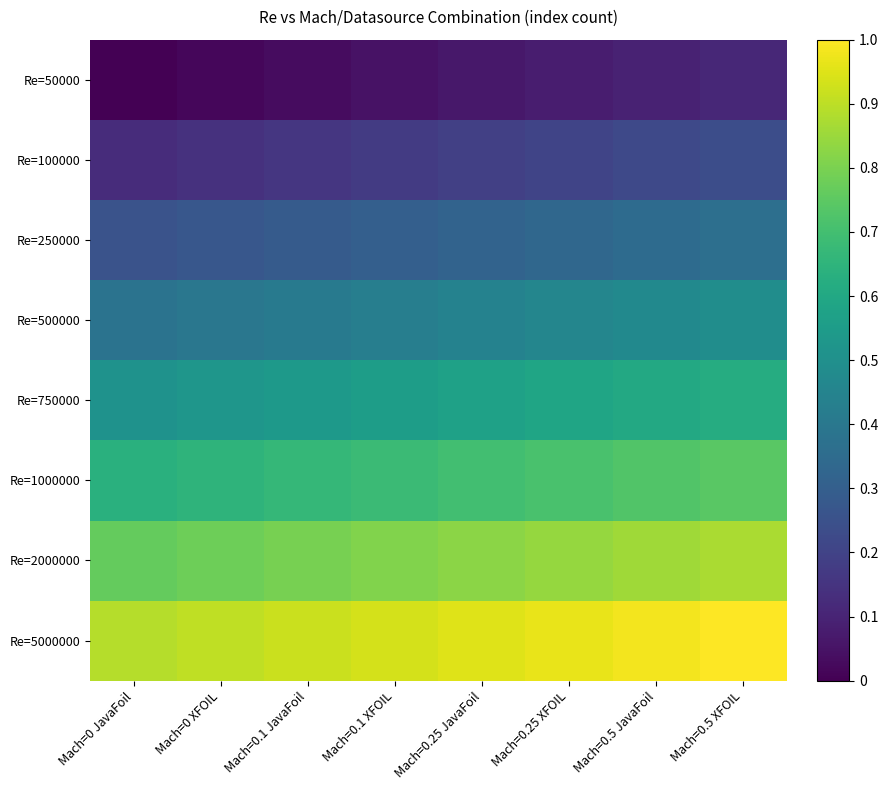

Reading left to right, extract all data points from this chart.

Re=50000: Mach=0 JavaFoil=0.0	Mach=0 XFOIL=0.0	Mach=0.1 JavaFoil=0.0	Mach=0.1 XFOIL=0.0	Mach=0.25 JavaFoil=0.1	Mach=0.25 XFOIL=0.1	Mach=0.5 JavaFoil=0.1	Mach=0.5 XFOIL=0.1
Re=100000: Mach=0 JavaFoil=0.1	Mach=0 XFOIL=0.1	Mach=0.1 JavaFoil=0.2	Mach=0.1 XFOIL=0.2	Mach=0.25 JavaFoil=0.2	Mach=0.25 XFOIL=0.2	Mach=0.5 JavaFoil=0.2	Mach=0.5 XFOIL=0.2
Re=250000: Mach=0 JavaFoil=0.3	Mach=0 XFOIL=0.3	Mach=0.1 JavaFoil=0.3	Mach=0.1 XFOIL=0.3	Mach=0.25 JavaFoil=0.3	Mach=0.25 XFOIL=0.3	Mach=0.5 JavaFoil=0.3	Mach=0.5 XFOIL=0.4
Re=500000: Mach=0 JavaFoil=0.4	Mach=0 XFOIL=0.4	Mach=0.1 JavaFoil=0.4	Mach=0.1 XFOIL=0.4	Mach=0.25 JavaFoil=0.4	Mach=0.25 XFOIL=0.5	Mach=0.5 JavaFoil=0.5	Mach=0.5 XFOIL=0.5
Re=750000: Mach=0 JavaFoil=0.5	Mach=0 XFOIL=0.5	Mach=0.1 JavaFoil=0.5	Mach=0.1 XFOIL=0.6	Mach=0.25 JavaFoil=0.6	Mach=0.25 XFOIL=0.6	Mach=0.5 JavaFoil=0.6	Mach=0.5 XFOIL=0.6
Re=1000000: Mach=0 JavaFoil=0.6	Mach=0 XFOIL=0.7	Mach=0.1 JavaFoil=0.7	Mach=0.1 XFOIL=0.7	Mach=0.25 JavaFoil=0.7	Mach=0.25 XFOIL=0.7	Mach=0.5 JavaFoil=0.7	Mach=0.5 XFOIL=0.7
Re=2000000: Mach=0 JavaFoil=0.8	Mach=0 XFOIL=0.8	Mach=0.1 JavaFoil=0.8	Mach=0.1 XFOIL=0.8	Mach=0.25 JavaFoil=0.8	Mach=0.25 XFOIL=0.8	Mach=0.5 JavaFoil=0.9	Mach=0.5 XFOIL=0.9
Re=5000000: Mach=0 JavaFoil=0.9	Mach=0 XFOIL=0.9	Mach=0.1 JavaFoil=0.9	Mach=0.1 XFOIL=0.9	Mach=0.25 JavaFoil=1.0	Mach=0.25 XFOIL=1.0	Mach=0.5 JavaFoil=1.0	Mach=0.5 XFOIL=1.0